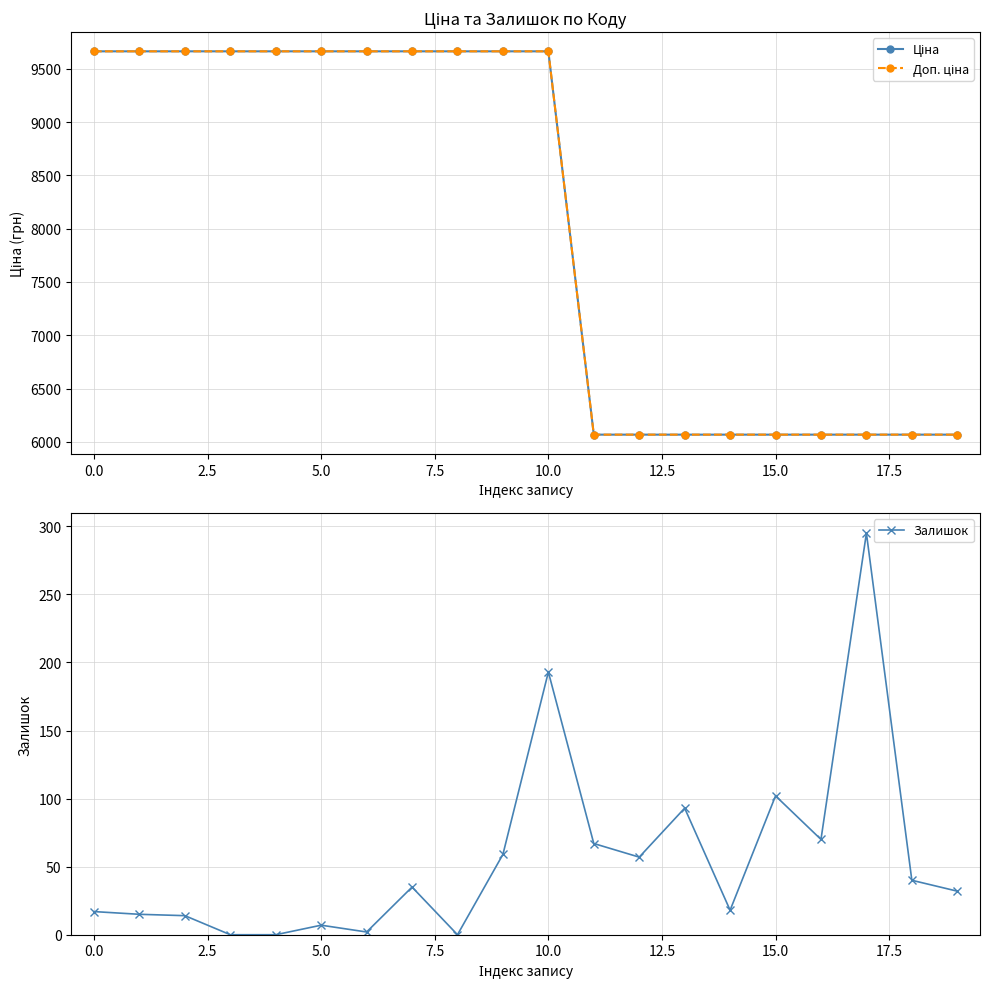

What is the average value of the Доп. ціна series?

8045.8